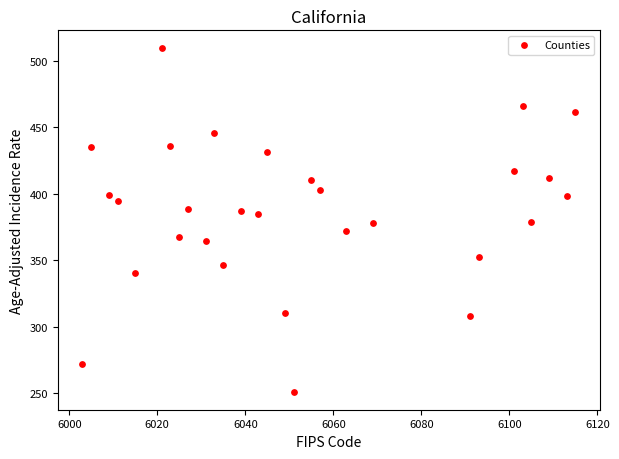

What is the range of Y values (max minus min)?

259.2